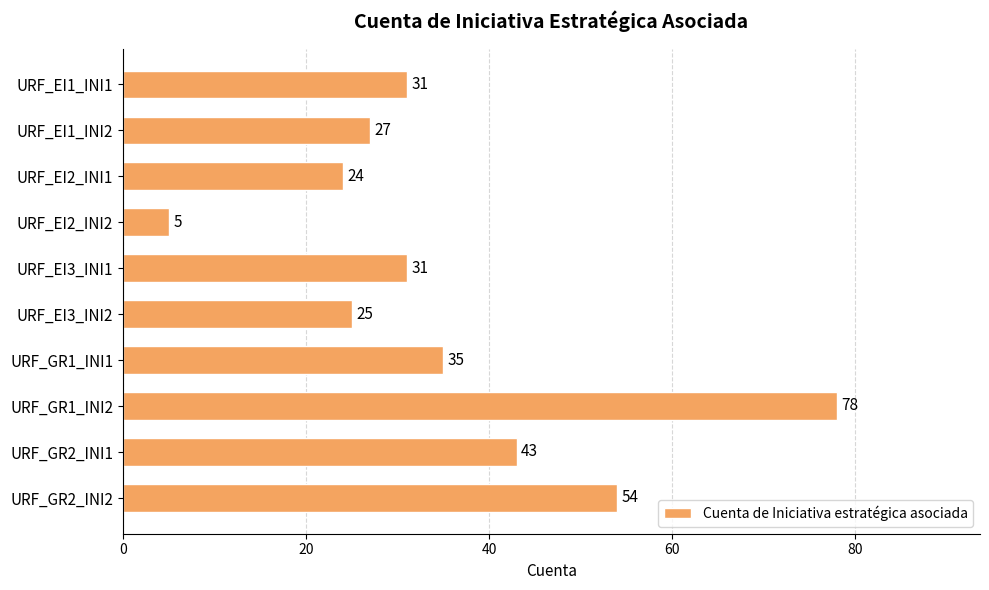

True or false: the data shows 33 at URF_EI2_INI1.

False